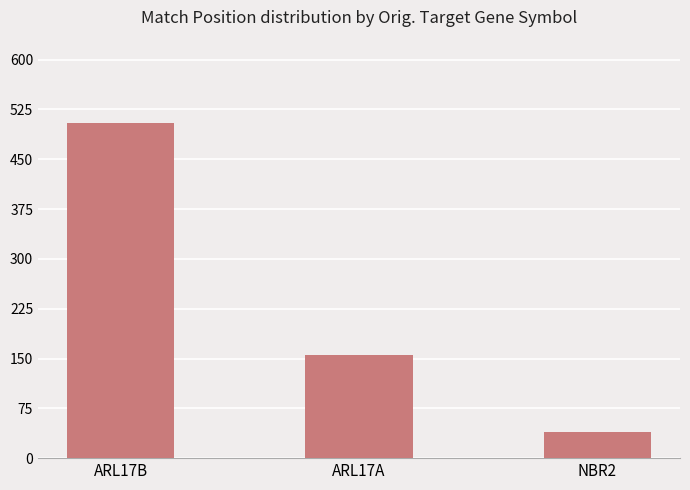

Reading left to right, list all the values displayed in this chart.

504	155	40